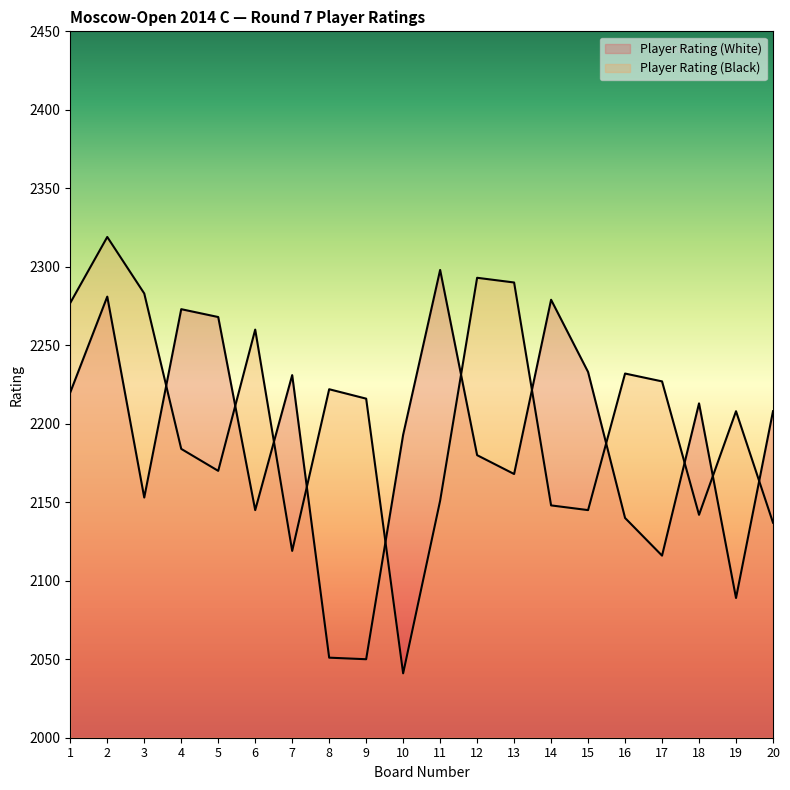

Between 6 and 19, which series saw the biggest shift?

Player Rating (White)